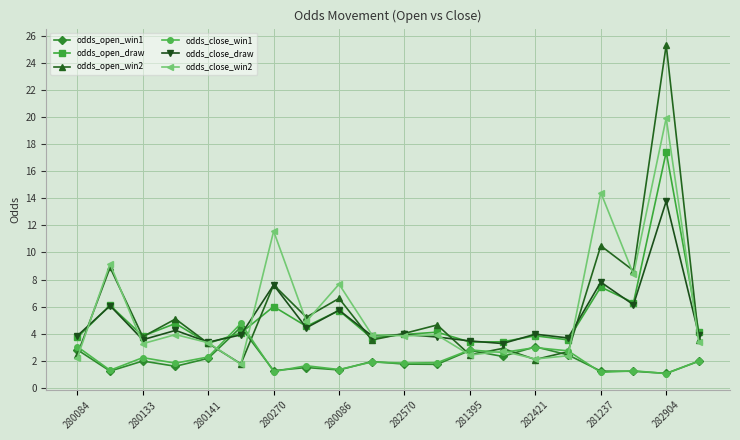

What is the maximum value shown in the chart?

25.3